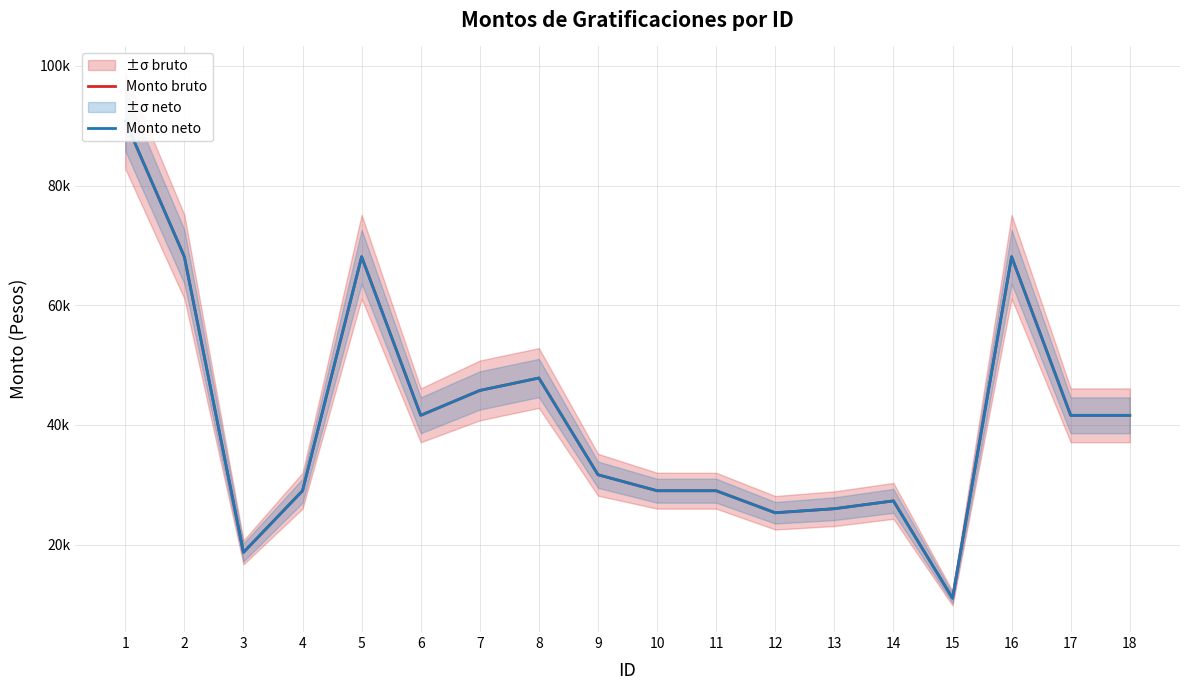

Is it true that Monto bruto equals 41597.0 at 6?

True